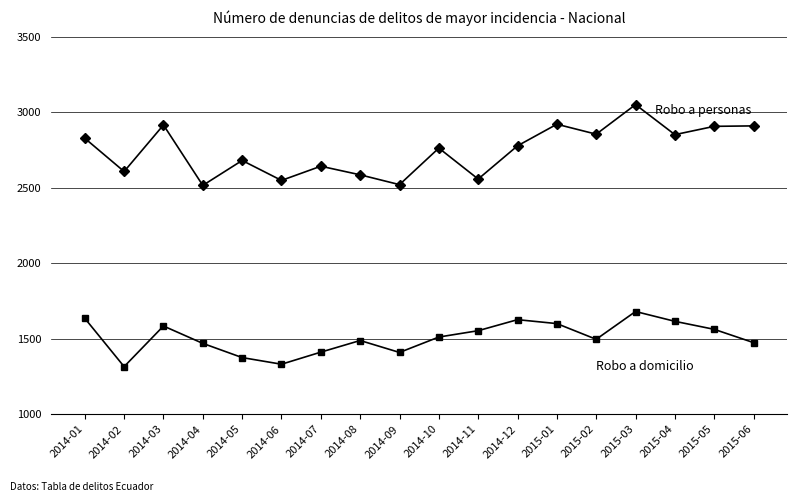

At which category is the sum across all series the highest?

2015-03